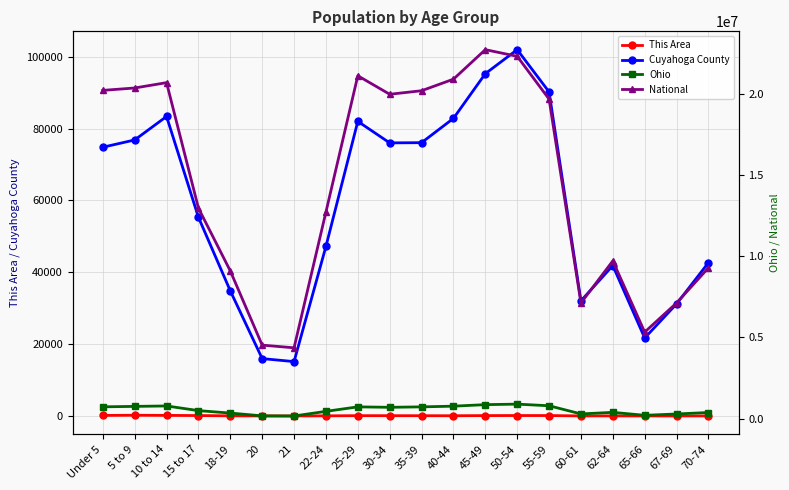

What are all the series names shown in the legend?

This Area, Cuyahoga County, Ohio, National